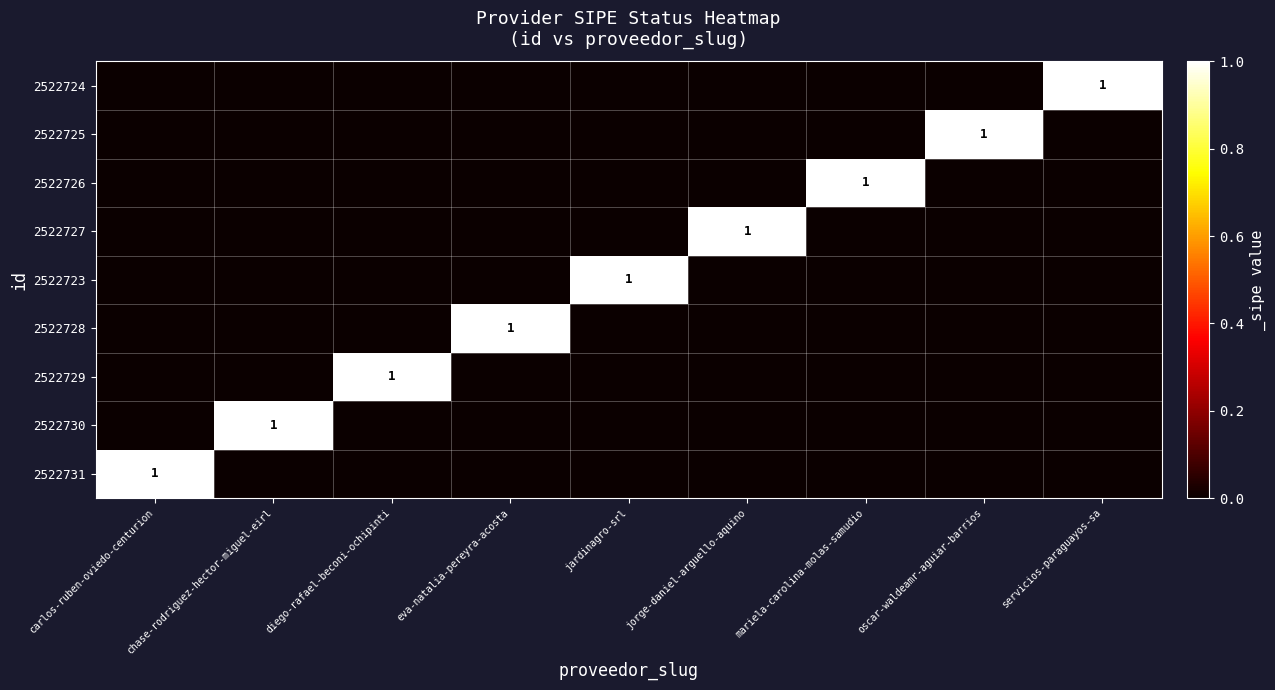

True or false: 2522724 has a value of 0 at diego-rafael-beconi-ochipinti.

False